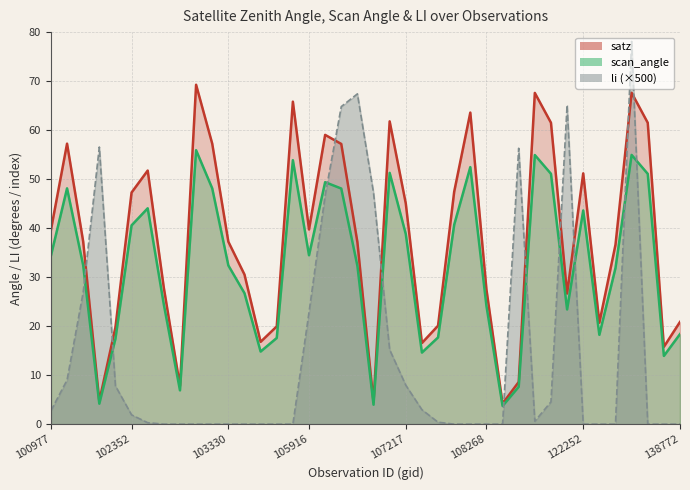

How many data points does each series have?

40